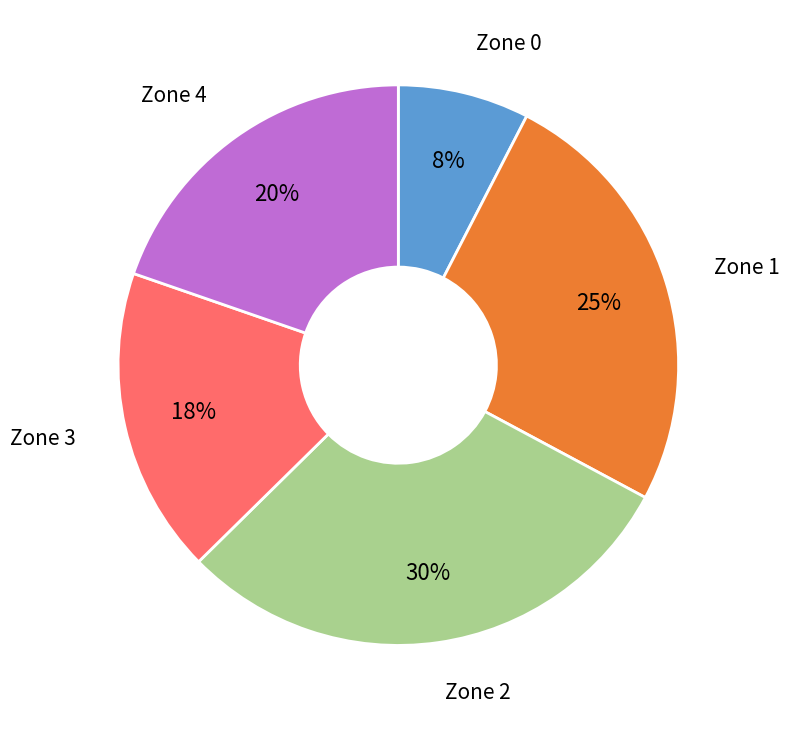

To the nearest percent, what portion does Zone 4 represent?

20%